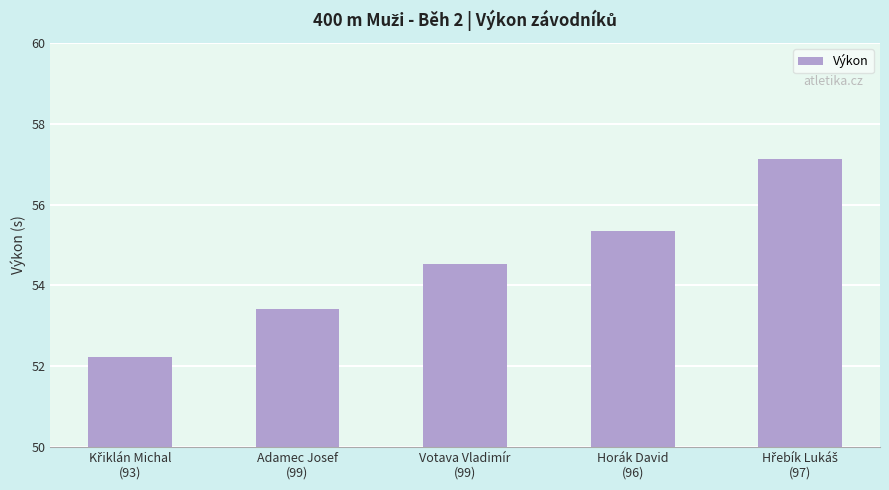

What is the smallest value displayed?

52.2